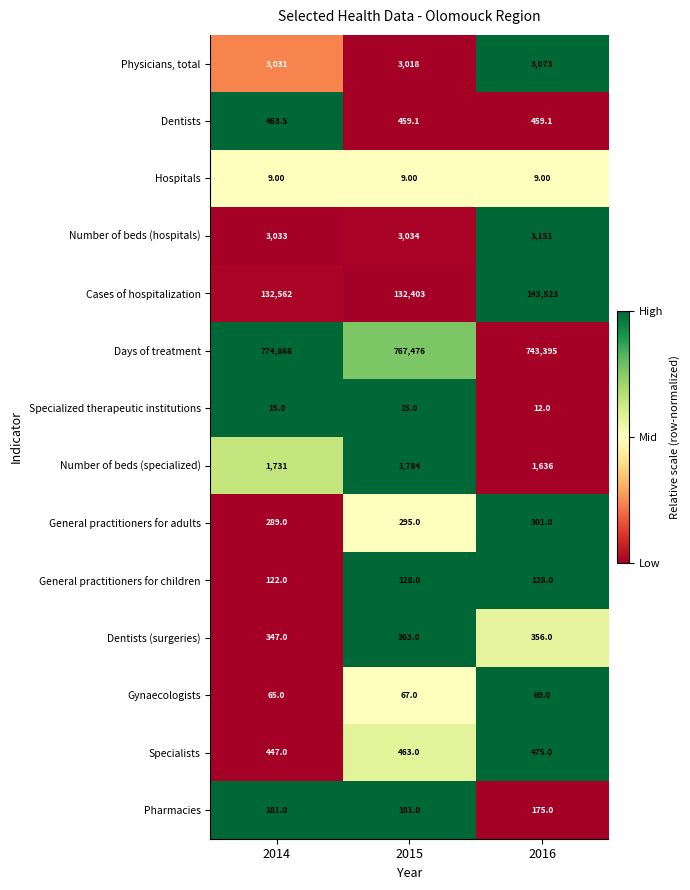

What is the total value across all series at 2014?

917163.5